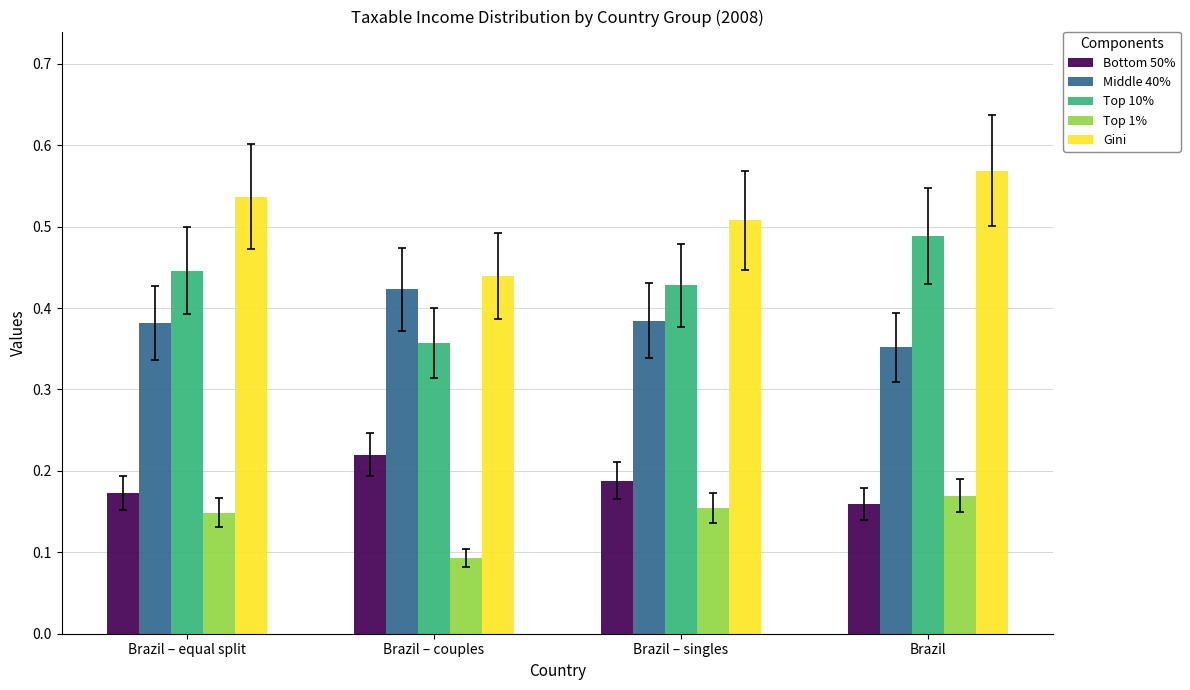

The value of Middle 40% at Brazil – equal split is 0.2. True or false?

False